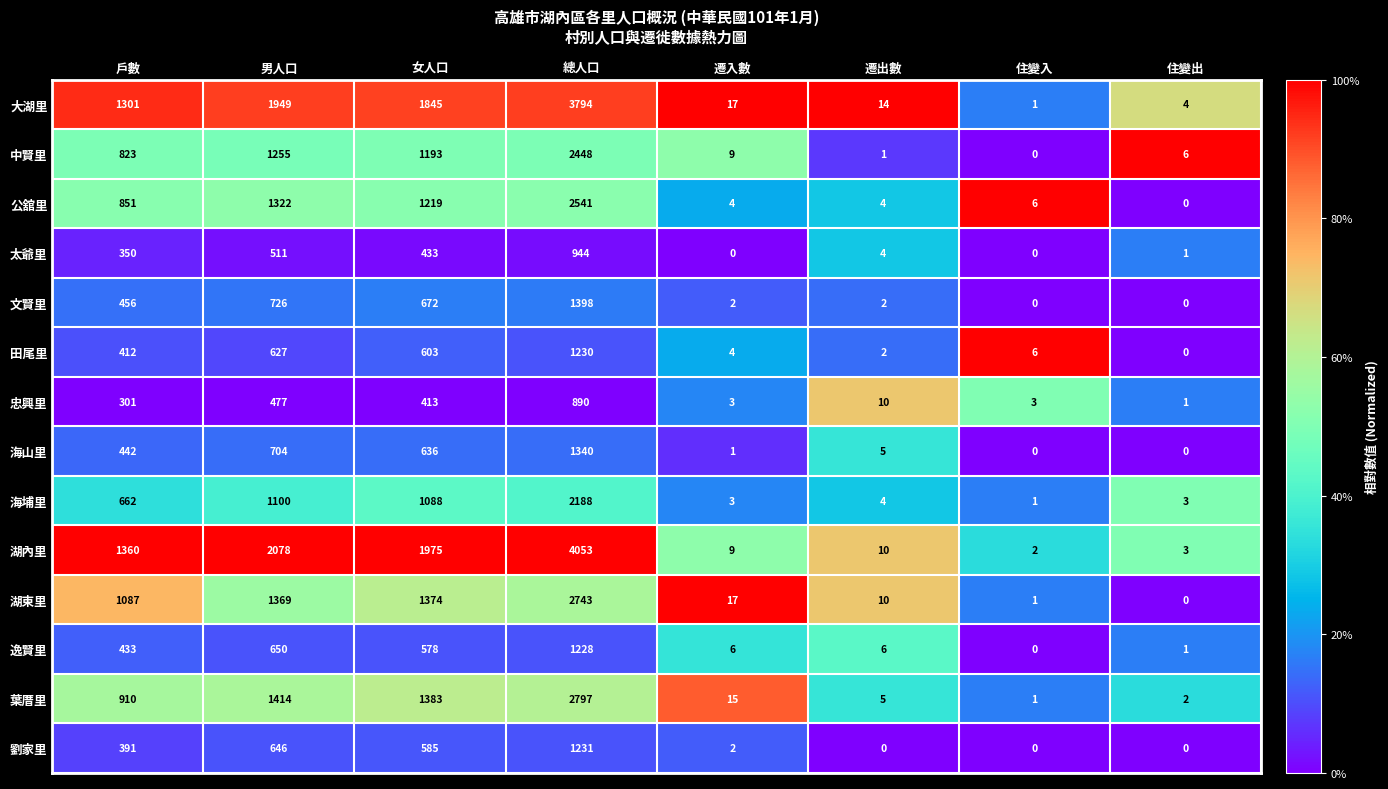

At which label is 公舘里 closest to 1270?

女人口